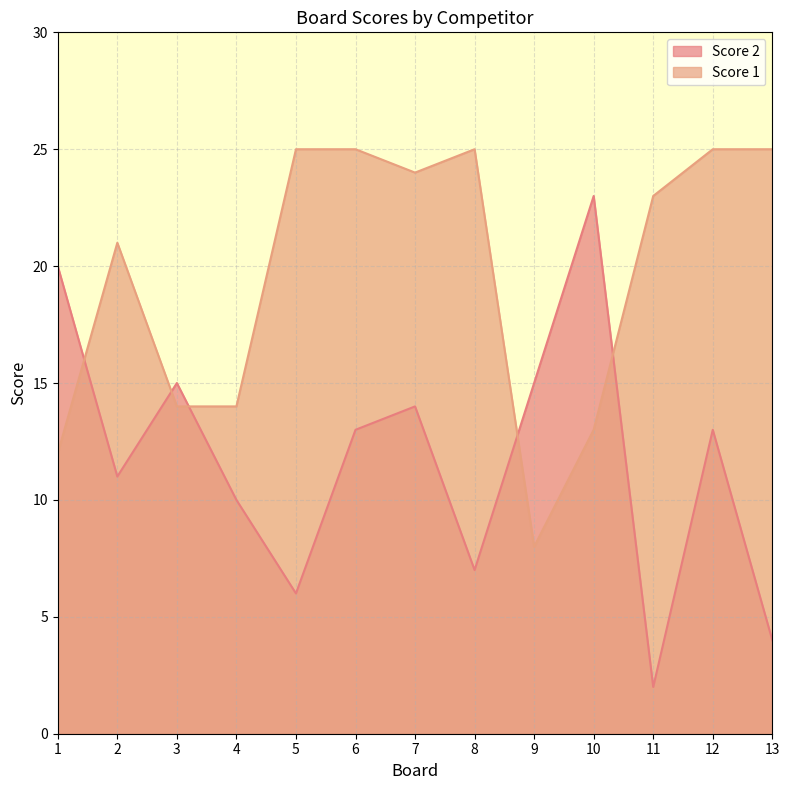

What is the average value of the Score 2 series?

12